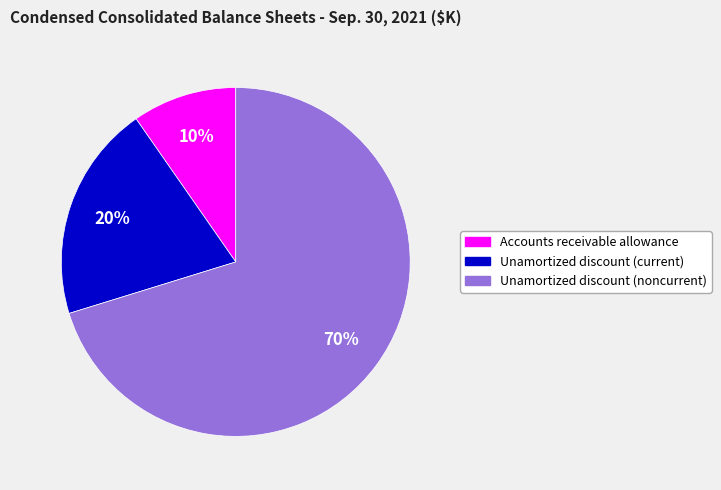

Does any single category account for the majority?

Yes